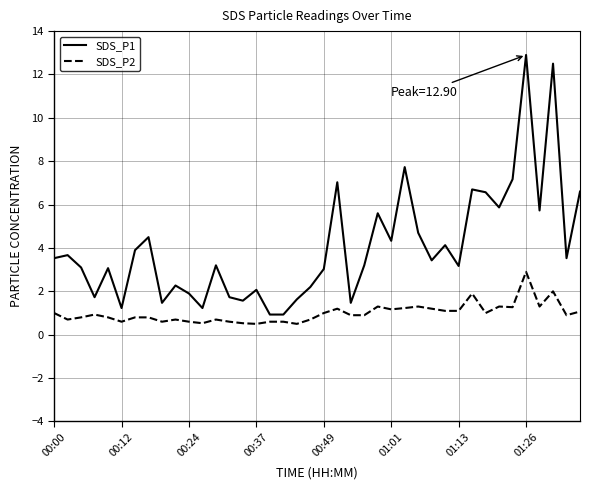

List the series in order of their peak value, lowest first.

SDS_P2, SDS_P1